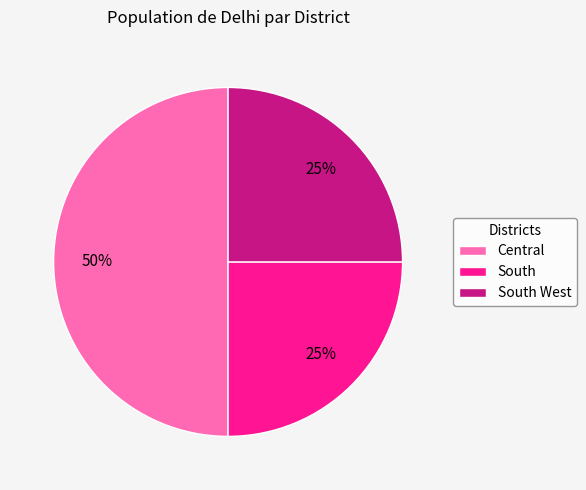

What is the ratio of the value at Central to the value at South?

2.0